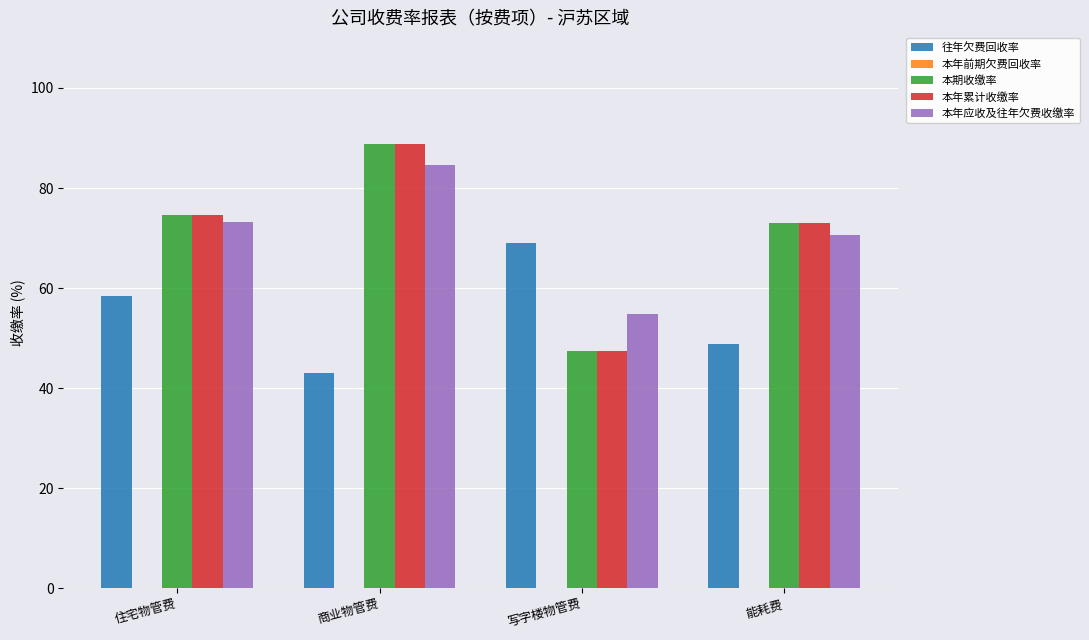

What is the sum of the 本年应收及往年欠费收缴率 values at 住宅物管费 and 能耗费?

143.8